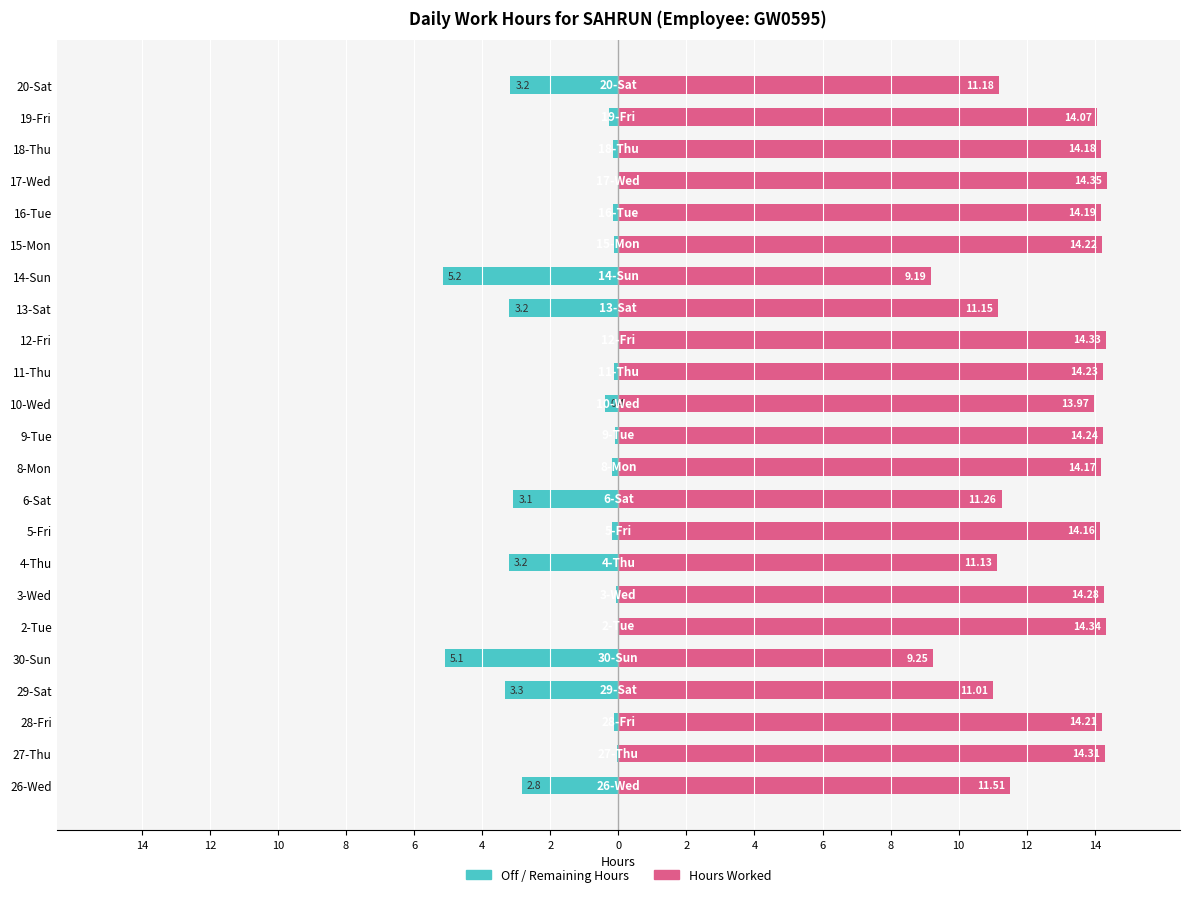

Is it true that Off / Remaining Hours equals -0.0 at 12-Fri?

False